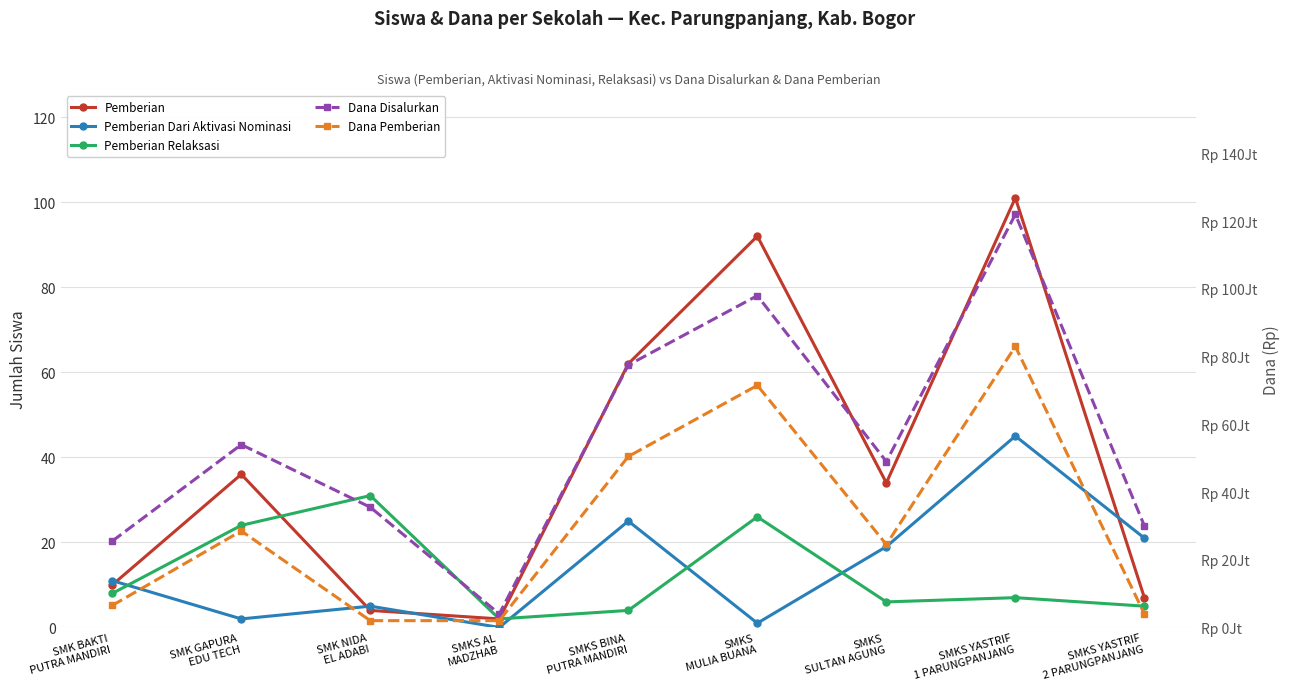

Between which two adjacent categories do Pemberian Relaksasi and Pemberian first intersect?

SMK GAPURA
EDU TECH and SMK NIDA
EL ADABI